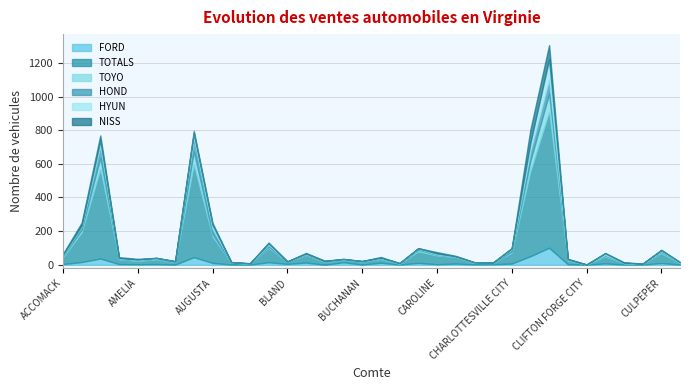

Is the value of FORD at BATH greater than the value of TOYO at CRAIG?

Yes